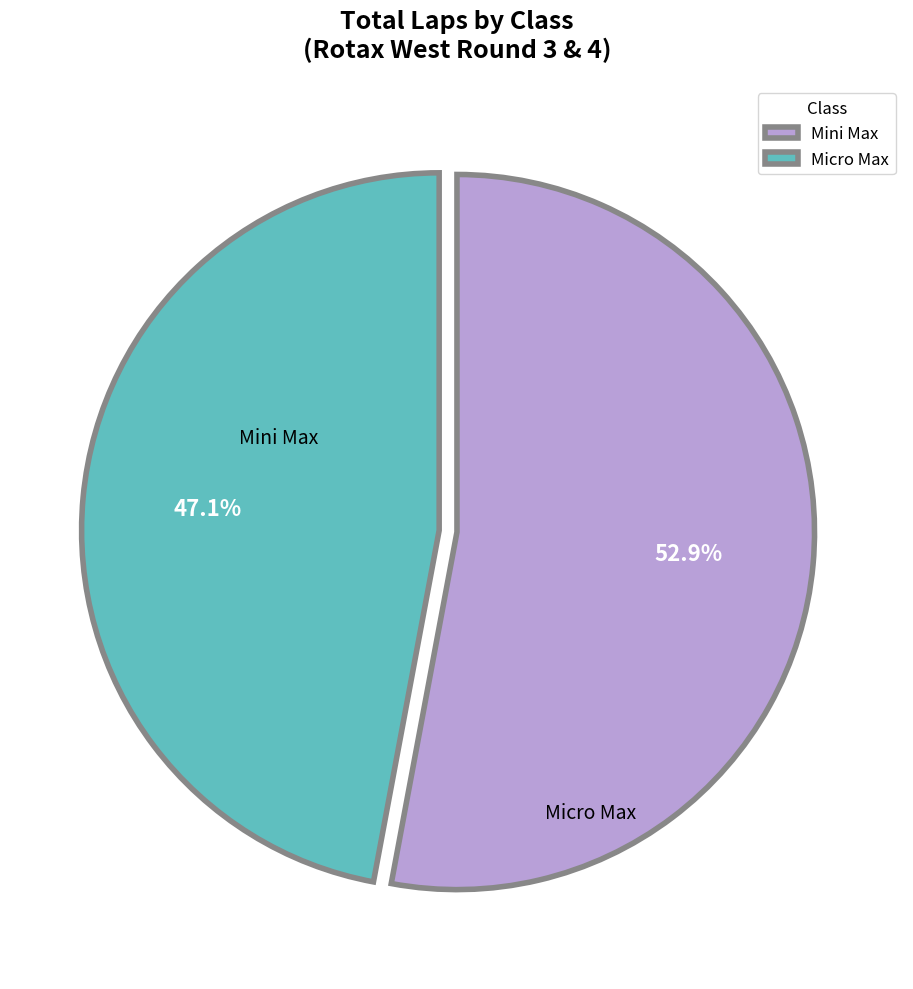

Combined, do Mini Max and Micro Max account for over 50%?

Yes